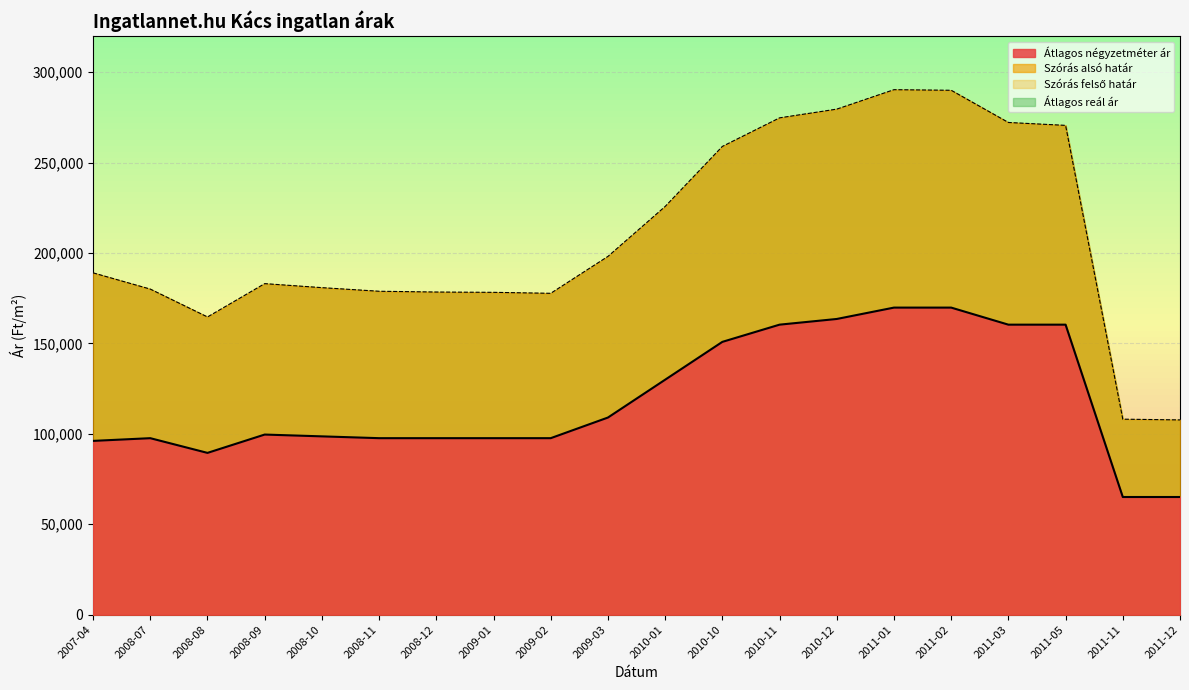

What is the label of the 12th point from the left?

2010-10